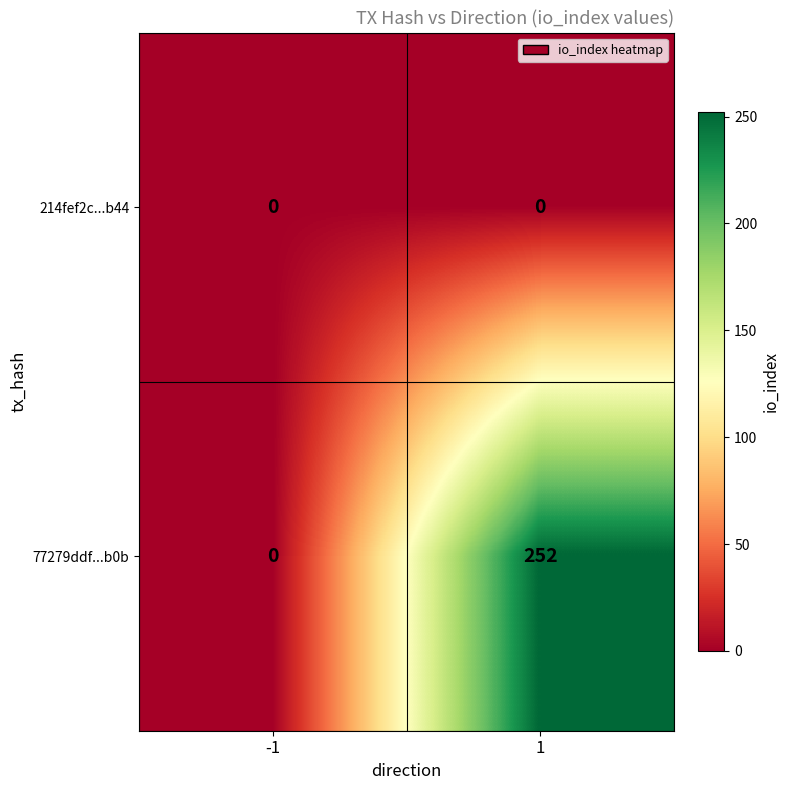

What is the spread (max minus min) of values at 1?

252